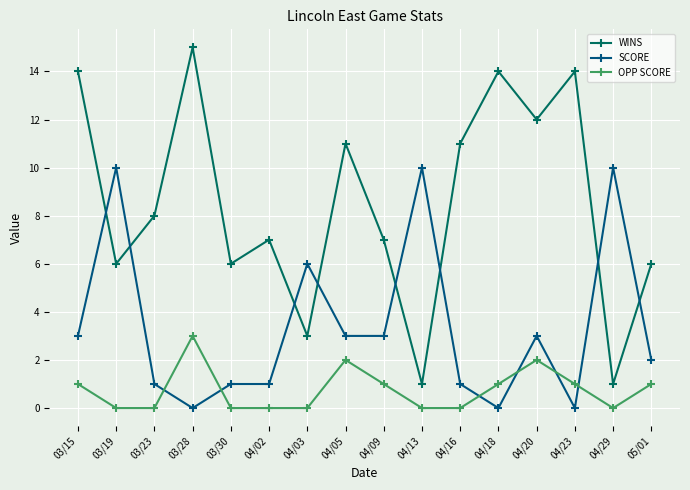

Between 04/05 and 04/13, which series saw the biggest shift?

WINS